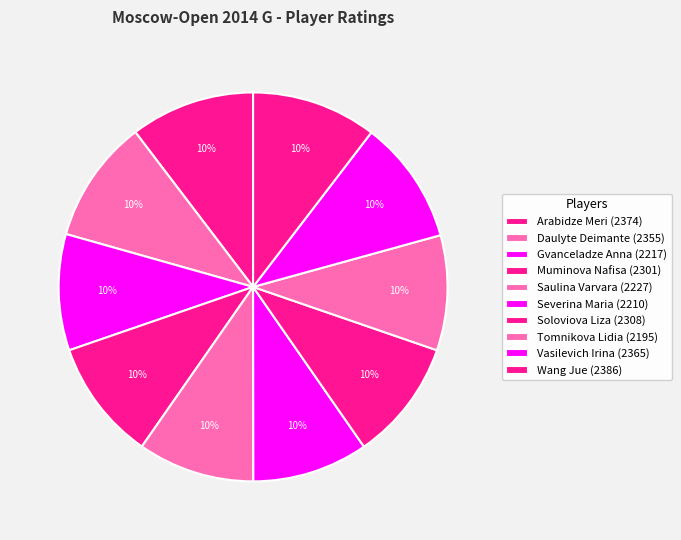

What is the smallest slice in the pie chart?

Tomnikova Lidia